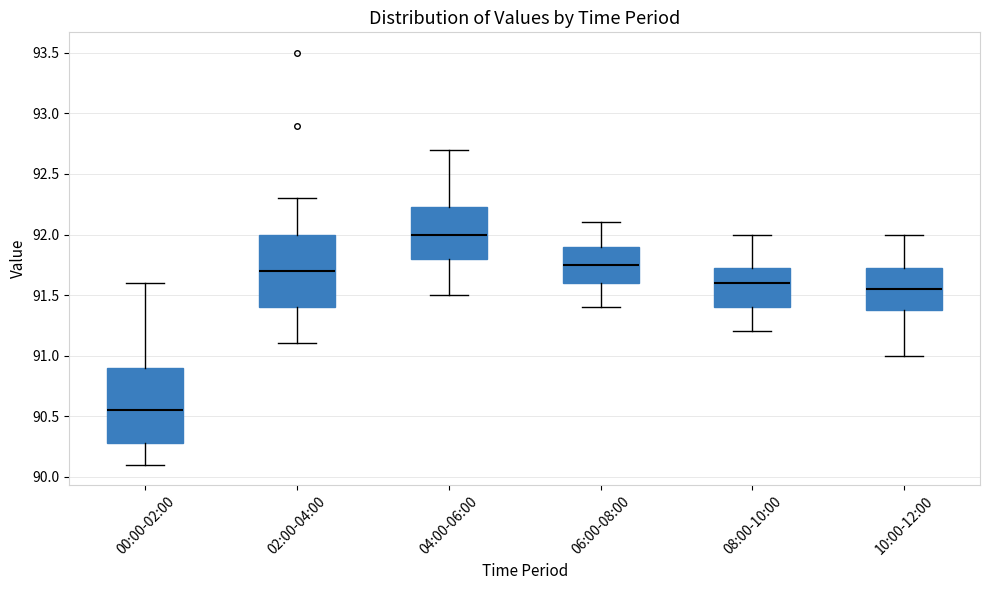

Reading left to right, transcribe this box plot: for each box, give where its median line is, the range the box spans, and where its two whiskers end, as read against the y-axis. The values are not printed on the chart, so give them approximately, as read against the axis.

00:00-02:00: median 90.55, box 90.30 to 90.90, whiskers 90.10 to 91.60
02:00-04:00: median 91.70, box 91.40 to 92.00, whiskers 91.10 to 92.30
04:00-06:00: median 92.00, box 91.80 to 92.25, whiskers 91.50 to 92.70
06:00-08:00: median 91.75, box 91.60 to 91.90, whiskers 91.40 to 92.10
08:00-10:00: median 91.60, box 91.40 to 91.75, whiskers 91.20 to 92.00
10:00-12:00: median 91.55, box 91.40 to 91.75, whiskers 91.00 to 92.00